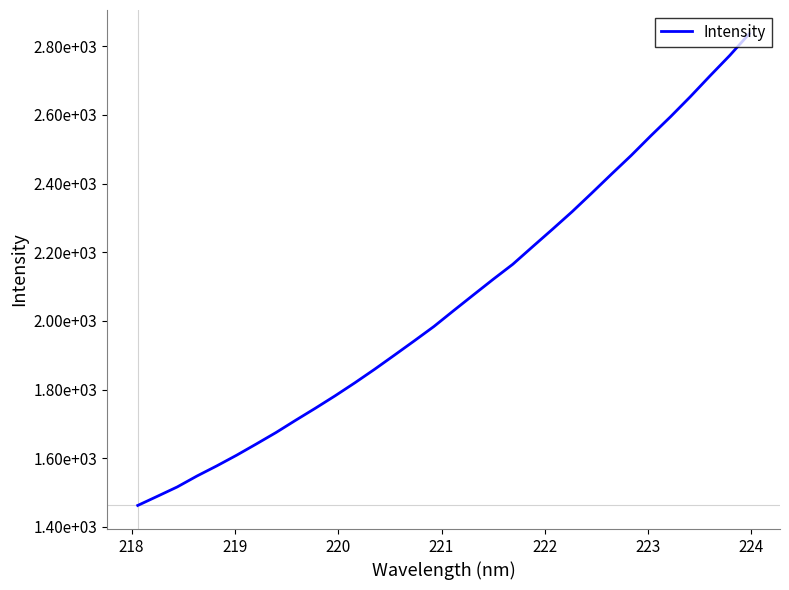

Is this an area chart (filled region under the line)?

No